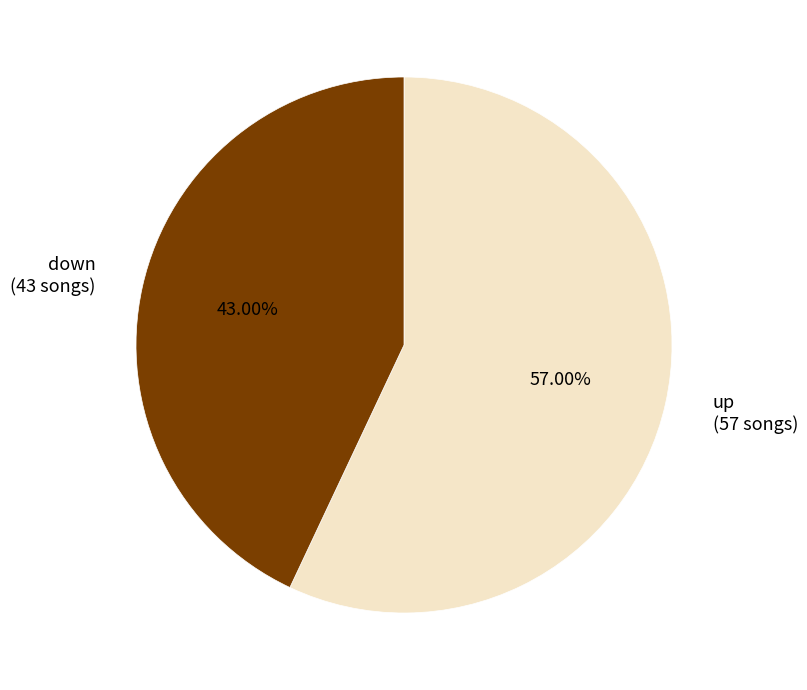

To the nearest percent, what percentage of the pie is down?

43%